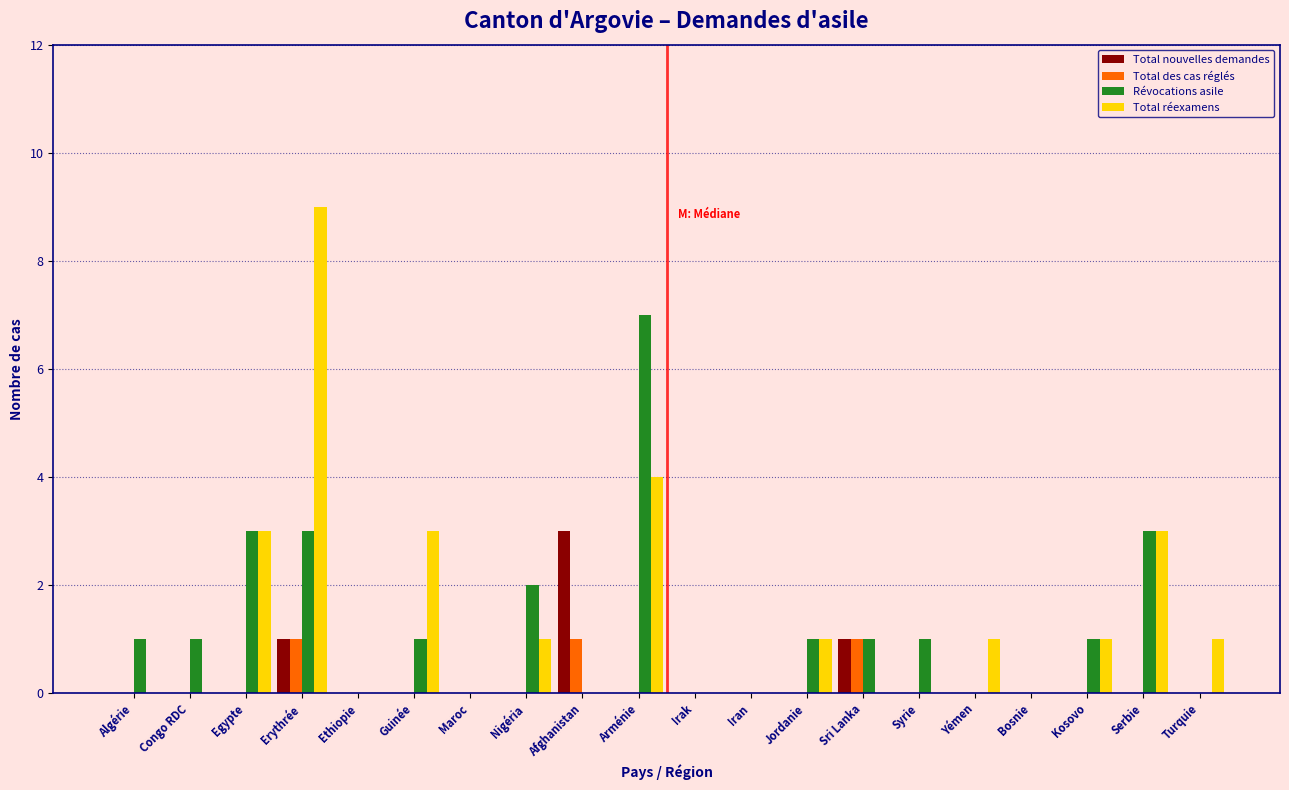

Is it true that Révocations asile equals -4 at Yémen?

False